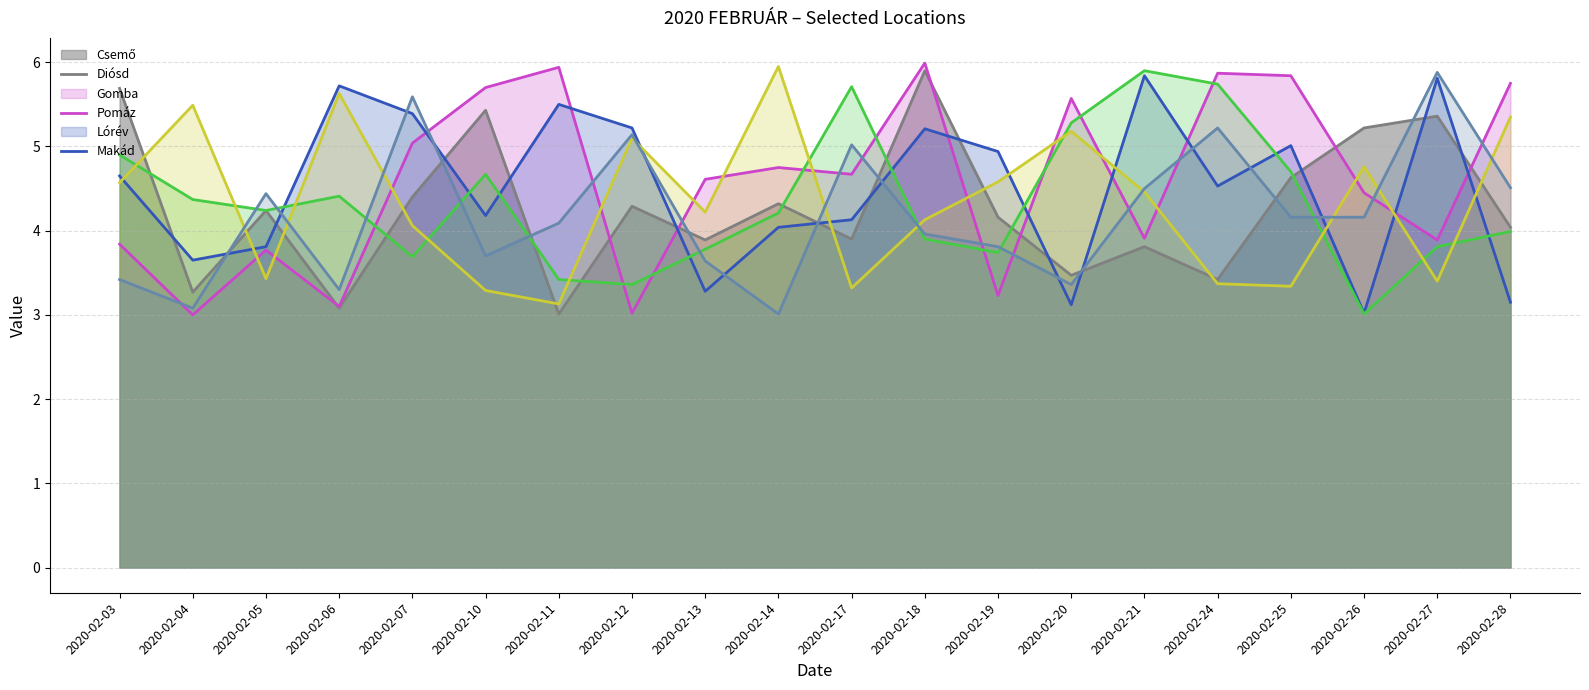

Reading left to right, what are all the values shown in this chart?

Csemo: 5.7	3.3	4.2	3.1	4.4	5.4	3.0	4.3	3.9	4.3	3.9	5.9	4.2	3.5	3.8	3.4	4.6	5.2	5.4	4.0
Diosd: 3.8	3.0	3.8	3.1	5.0	5.7	5.9	3.0	4.6	4.8	4.7	6.0	3.2	5.6	3.9	5.9	5.8	4.5	3.9	5.8
Gomba: 4.7	3.6	3.8	5.7	5.4	4.2	5.5	5.2	3.3	4.0	4.1	5.2	4.9	3.1	5.8	4.5	5.0	3.0	5.8	3.1
Pomaz: 4.9	4.4	4.2	4.4	3.7	4.7	3.4	3.4	3.8	4.2	5.7	3.9	3.7	5.3	5.9	5.7	4.7	3.0	3.8	4.0
Lorev: 4.6	5.5	3.4	5.6	4.1	3.3	3.1	5.1	4.2	6.0	3.3	4.1	4.6	5.2	4.5	3.4	3.3	4.8	3.4	5.3
Makad: 3.4	3.1	4.4	3.3	5.6	3.7	4.1	5.1	3.6	3.0	5.0	4.0	3.8	3.4	4.5	5.2	4.2	4.2	5.9	4.5